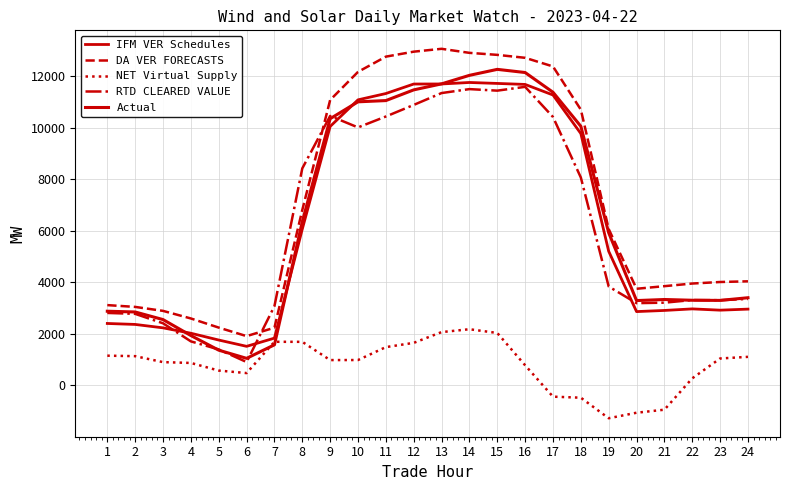

True or false: DA VER FORECASTS has a value of 17923.2 at 17.

False